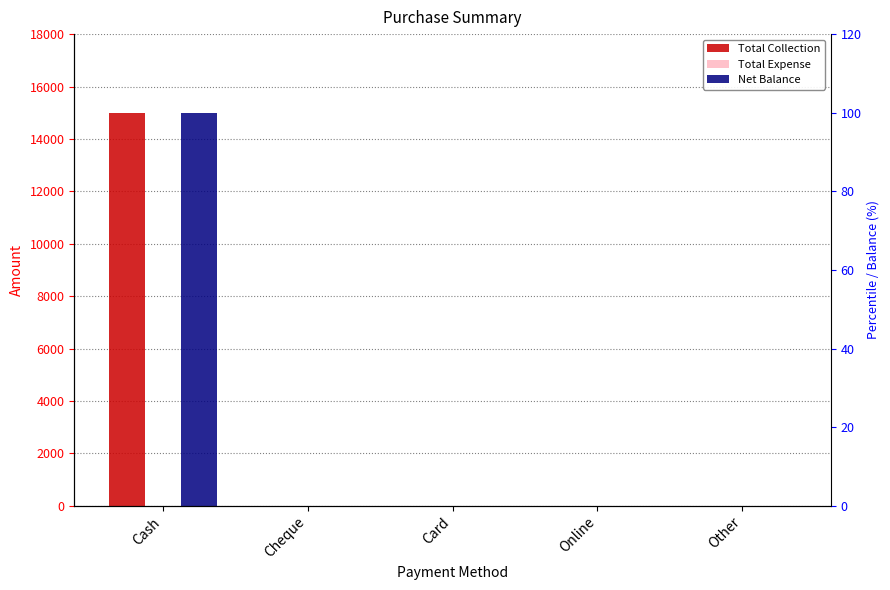

True or false: Total Expense has a value of 0 at Cheque.

True